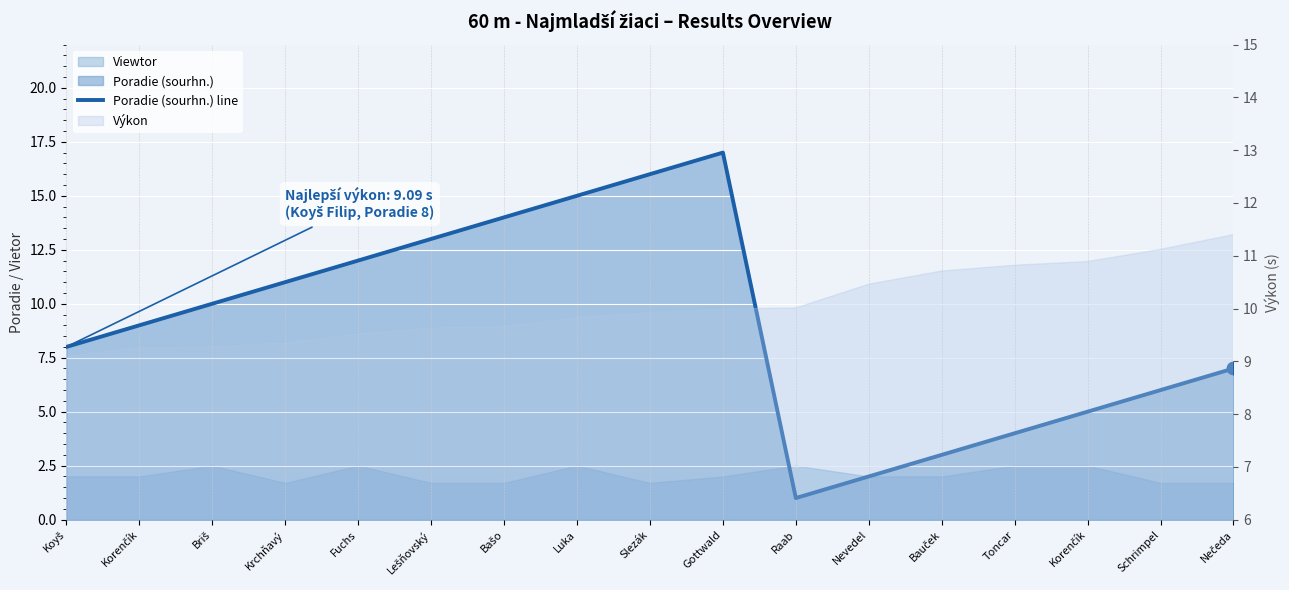

What is the change in value from Lešňovský to Luka?

+2